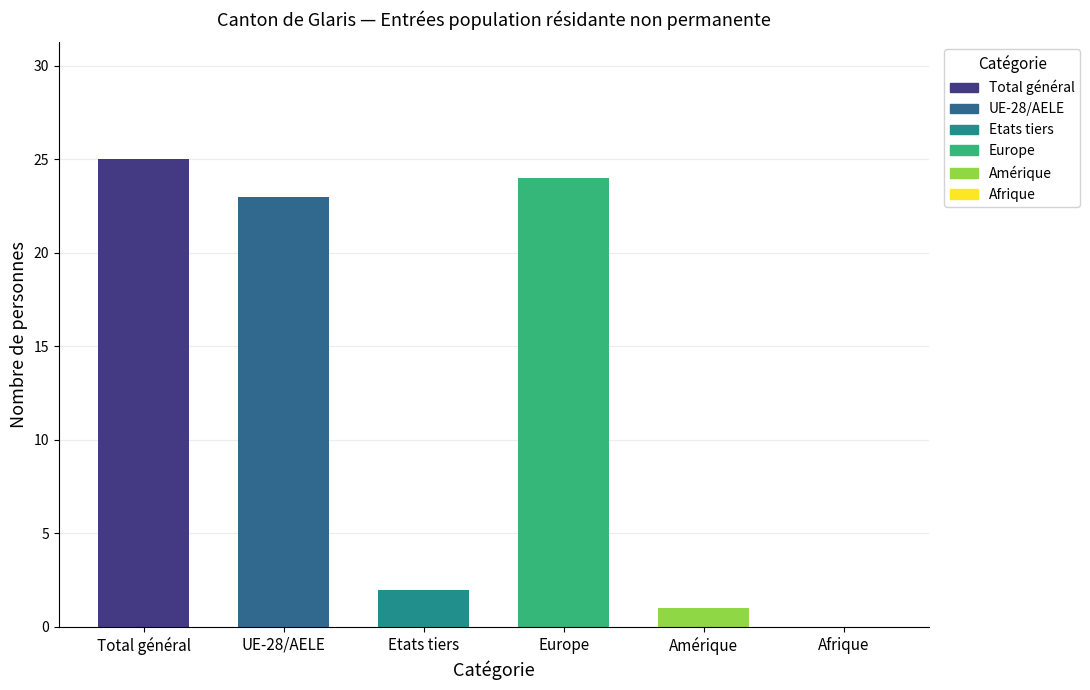

How many bars are there in each group?

6